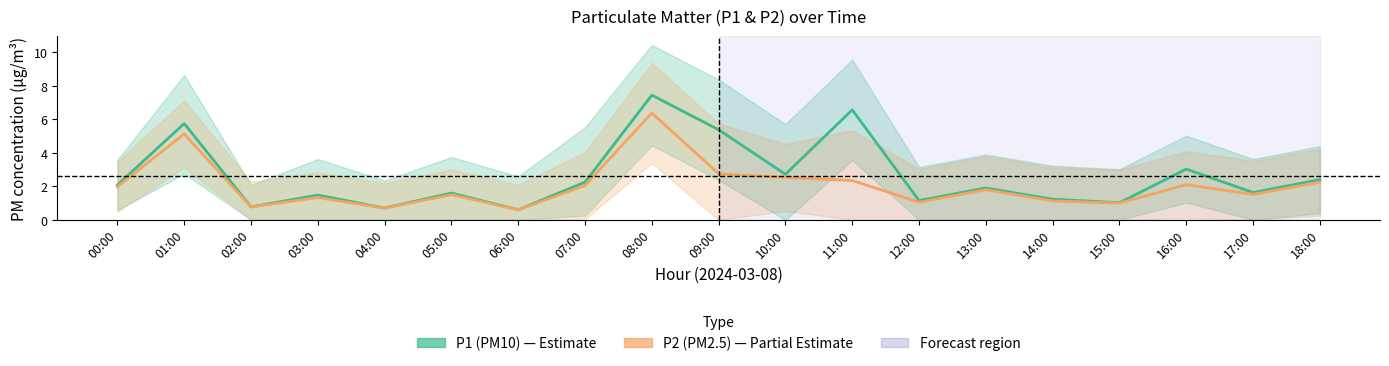

At which category is the sum across all series the highest?

08:00